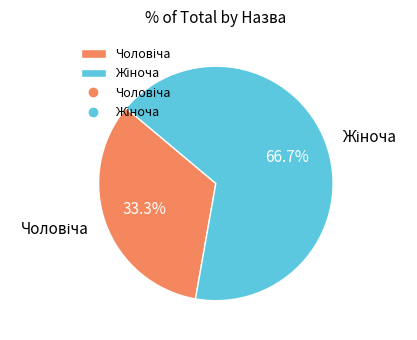

Count the number of slices in the pie.

2